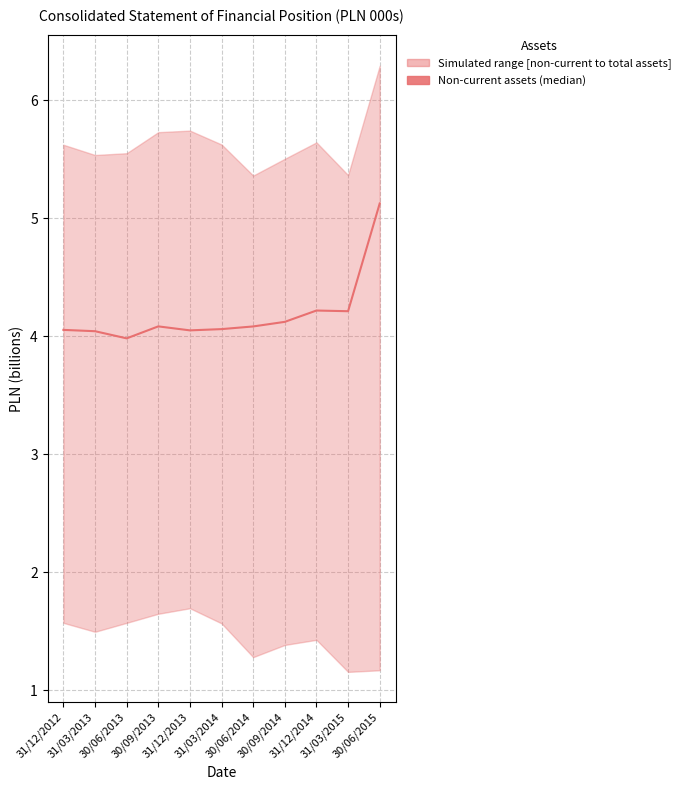

Rank the categories by value from highest to lowest.

30/06/2015, 31/12/2014, 31/03/2015, 30/09/2014, 30/09/2013, 30/06/2014, 31/03/2014, 31/12/2012, 31/12/2013, 31/03/2013, 30/06/2013